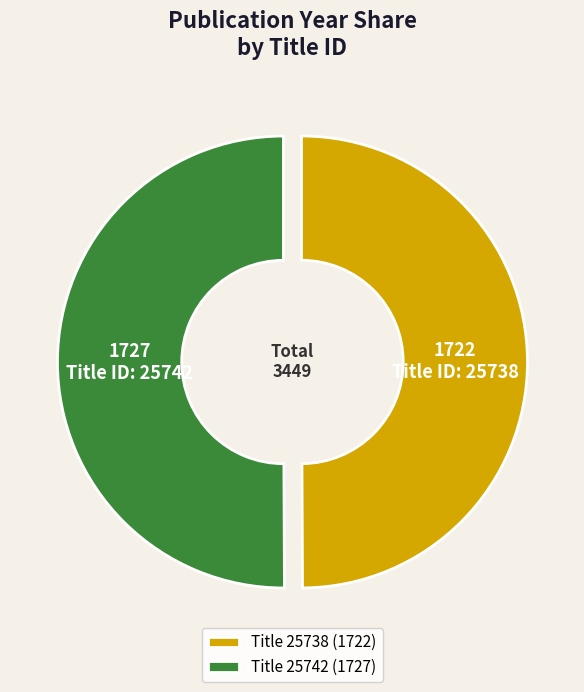

Combined, do Title 25742 (1727) and Title 25738 (1722) account for over 50%?

Yes